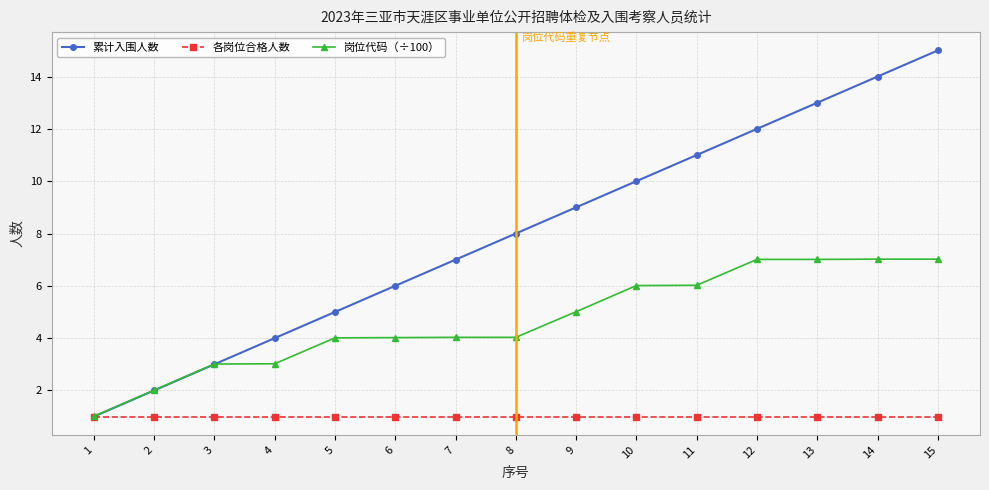

True or false: 累计入围人数 has more than 1 interior local peaks.

False